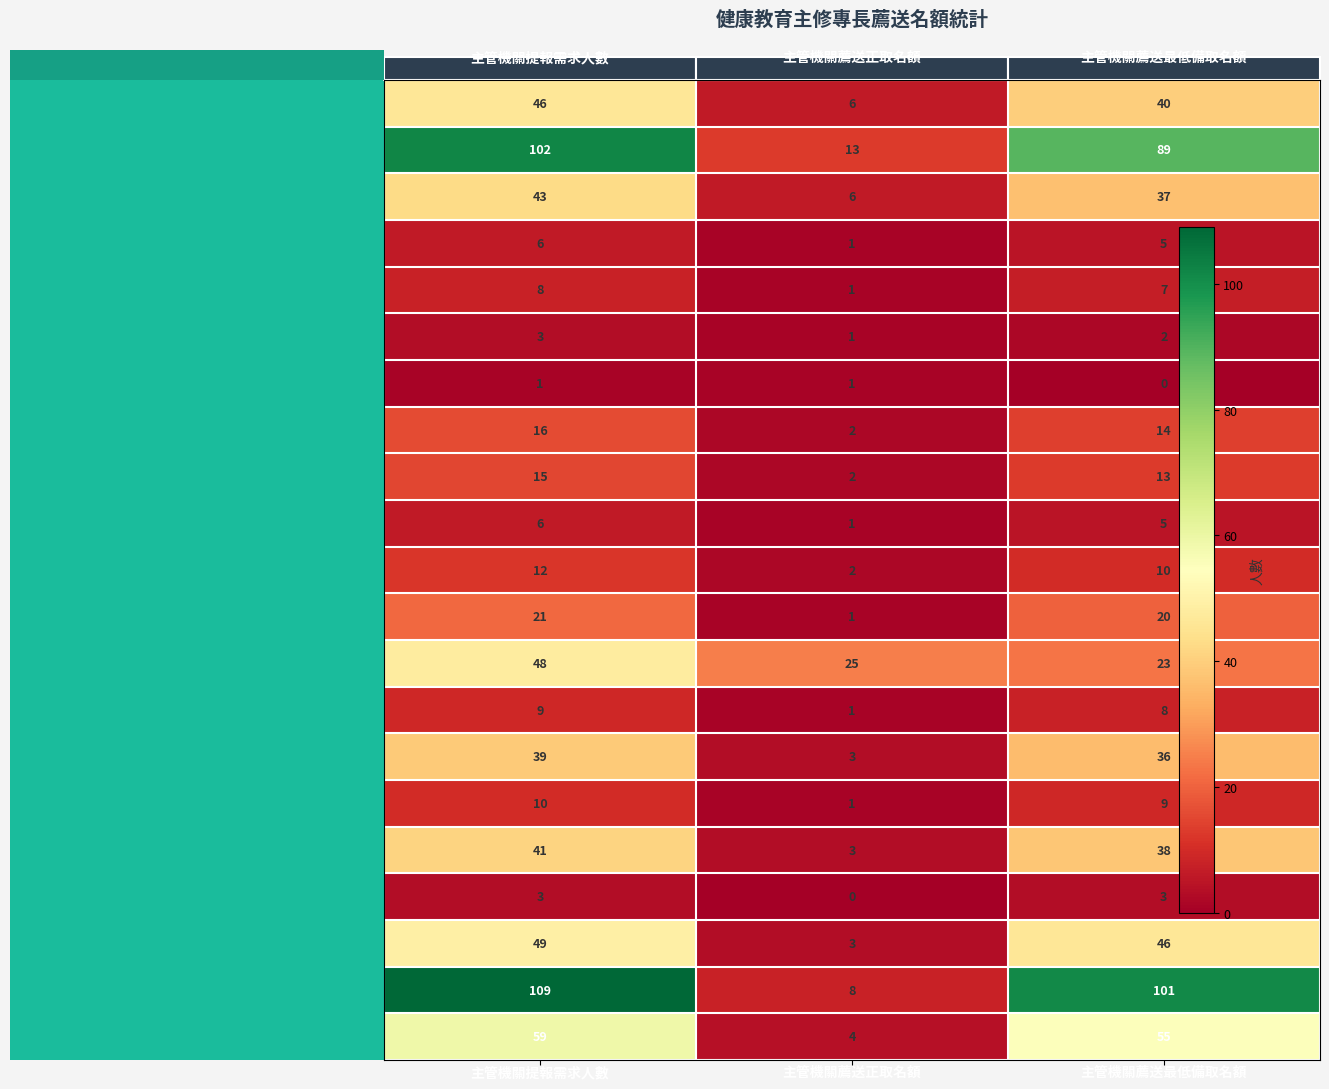

What is the sum of the 桃園市 values at 主管機關提報需求人數 and 主管機關薦送正取名額?

49